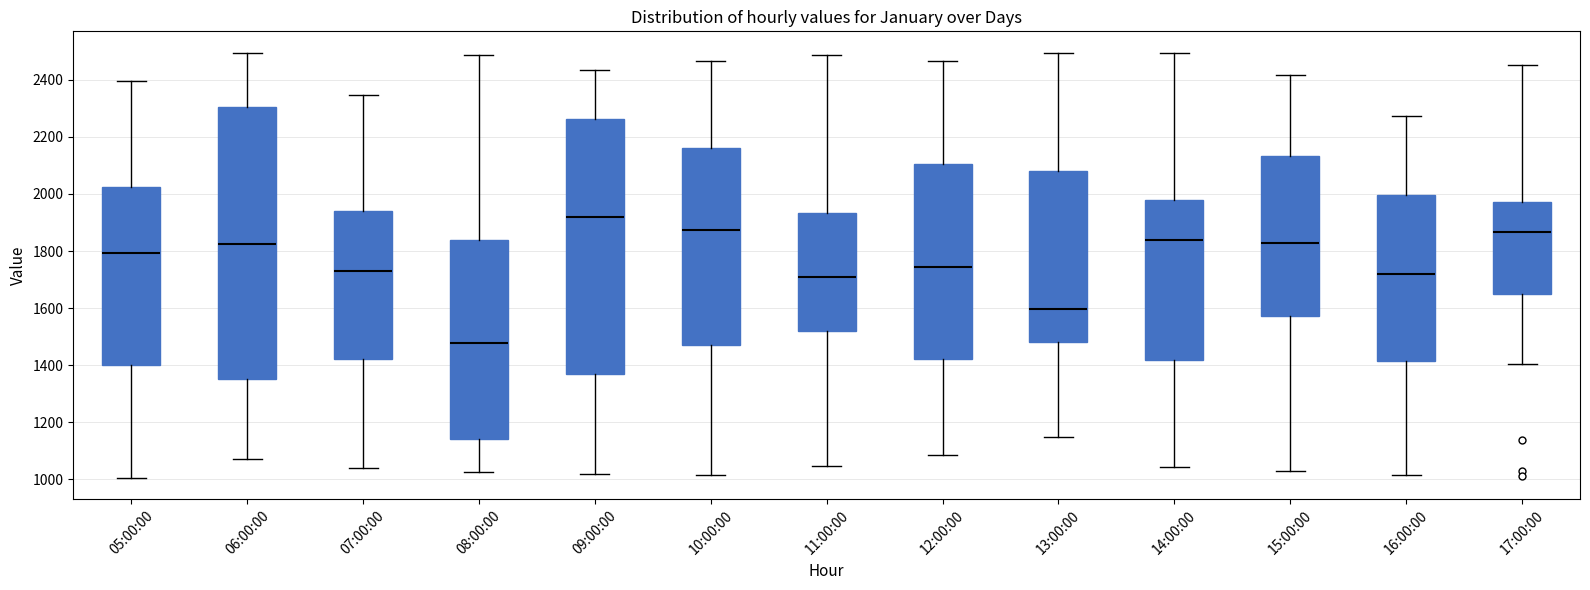

Which box has the highest median line?

09:00:00